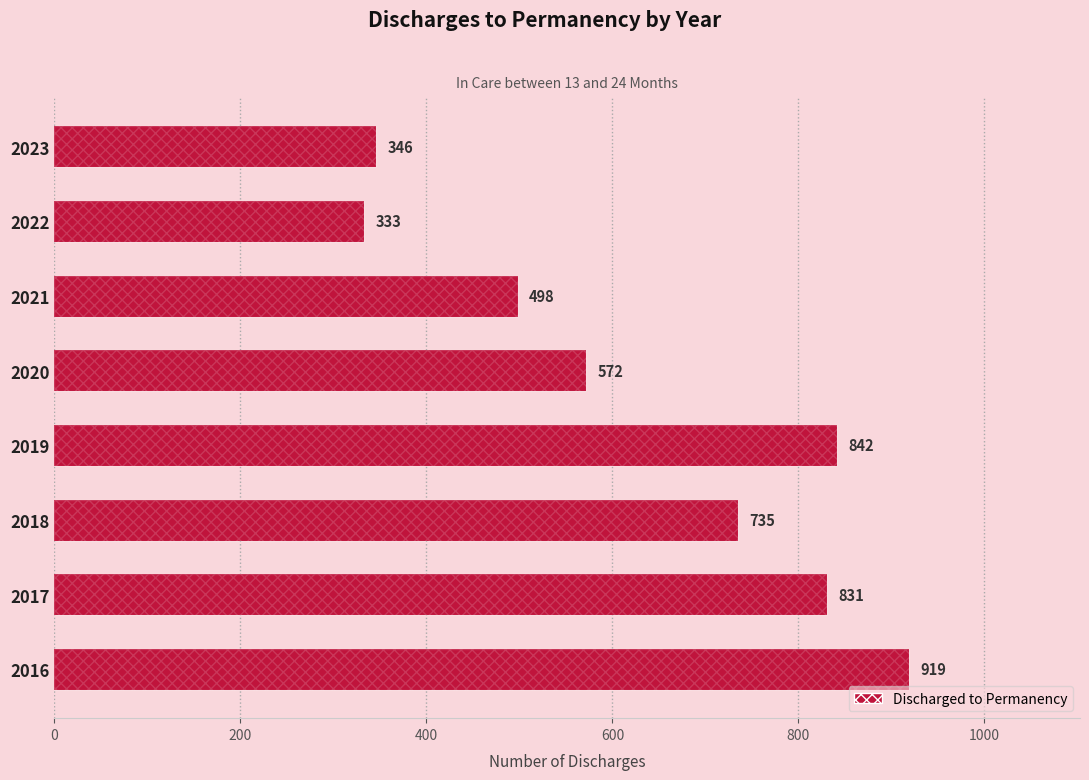

The chart shows a value of 115 at 2022. True or false?

False